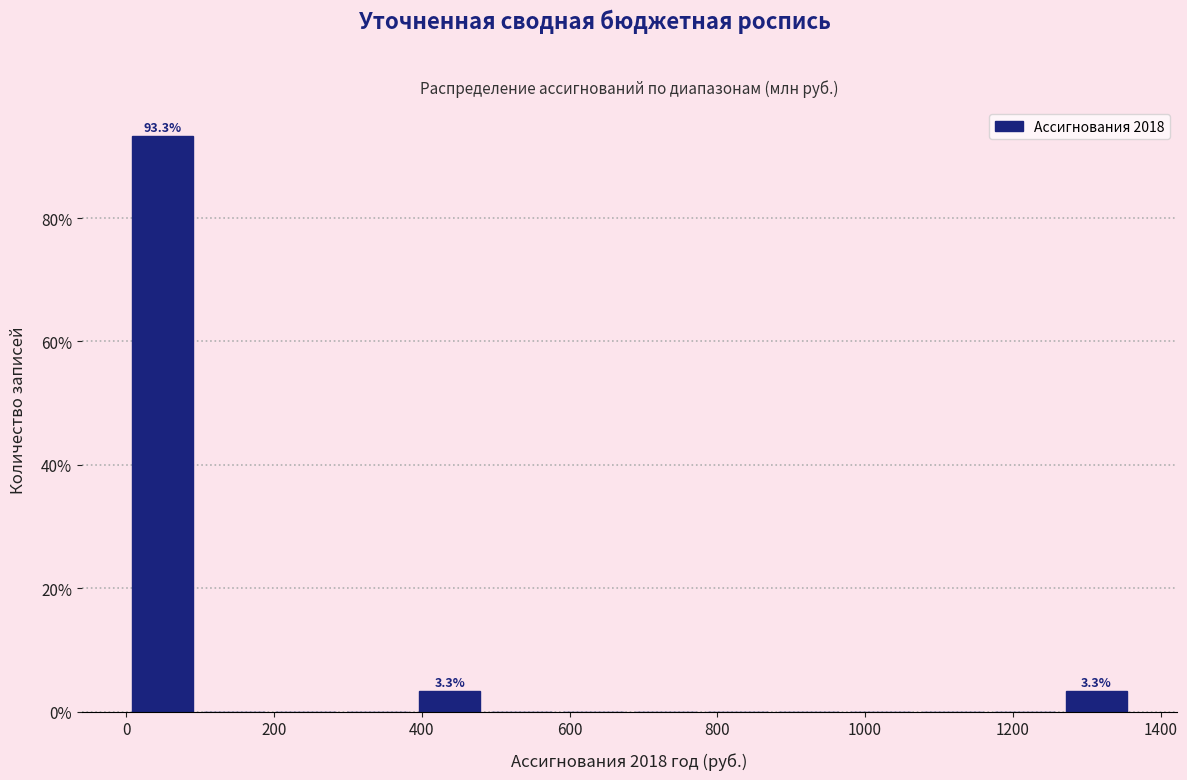

Which range on the x-axis has the tallest bar?

0 to 100